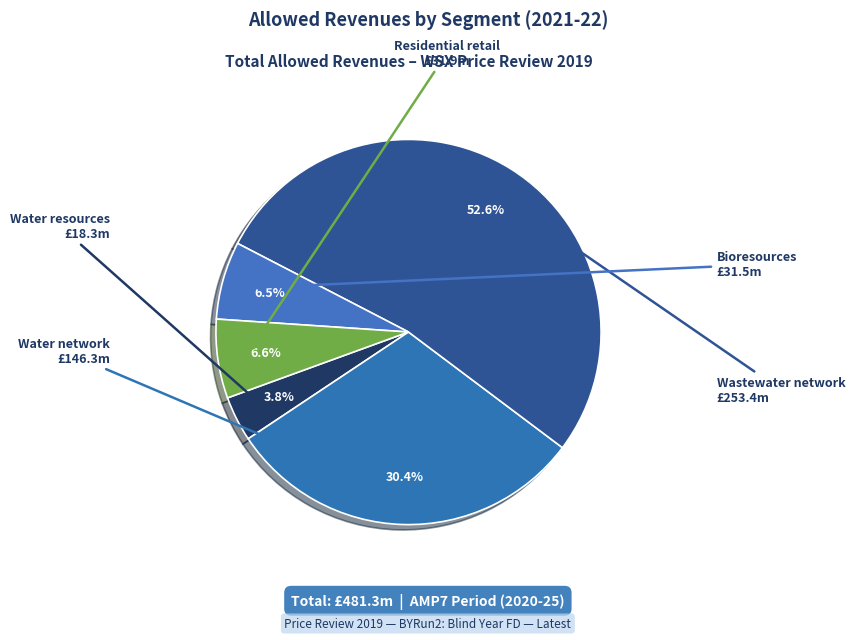

Count the number of slices in the pie.

5